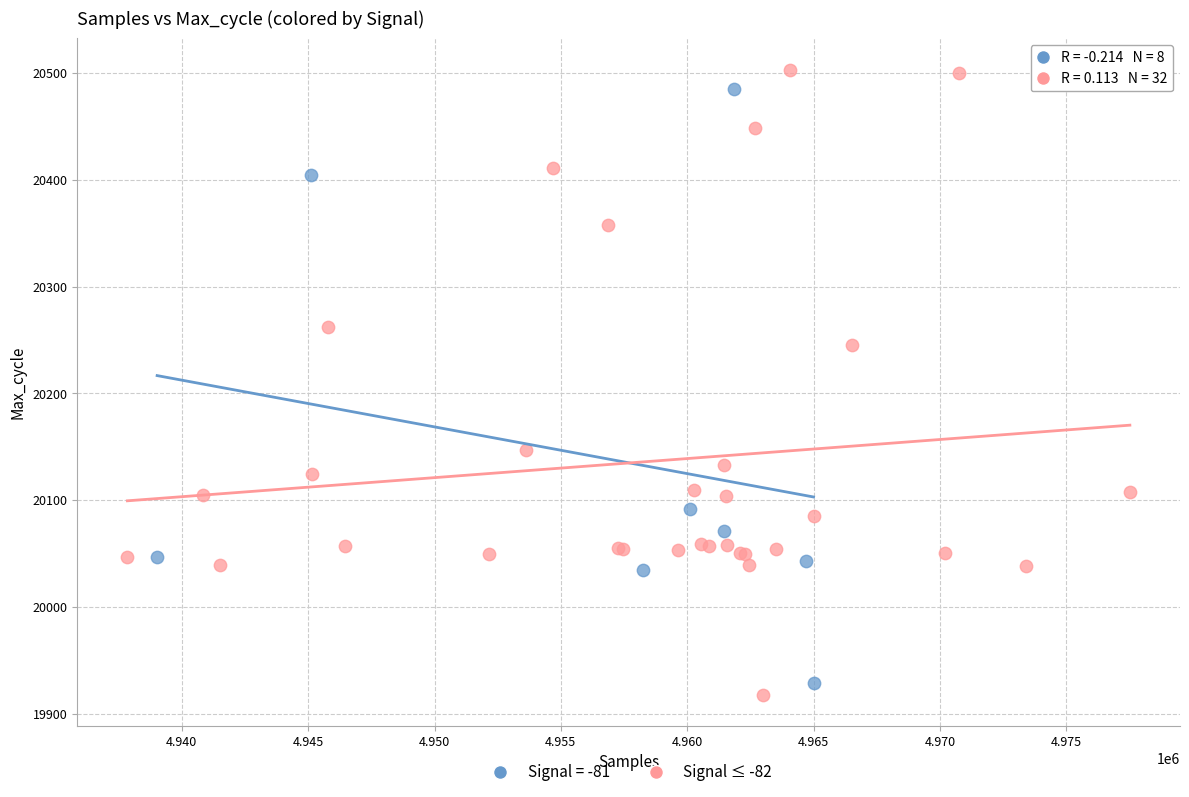

Which series has the largest Y range (max minus min)?

Signal ≤ -82